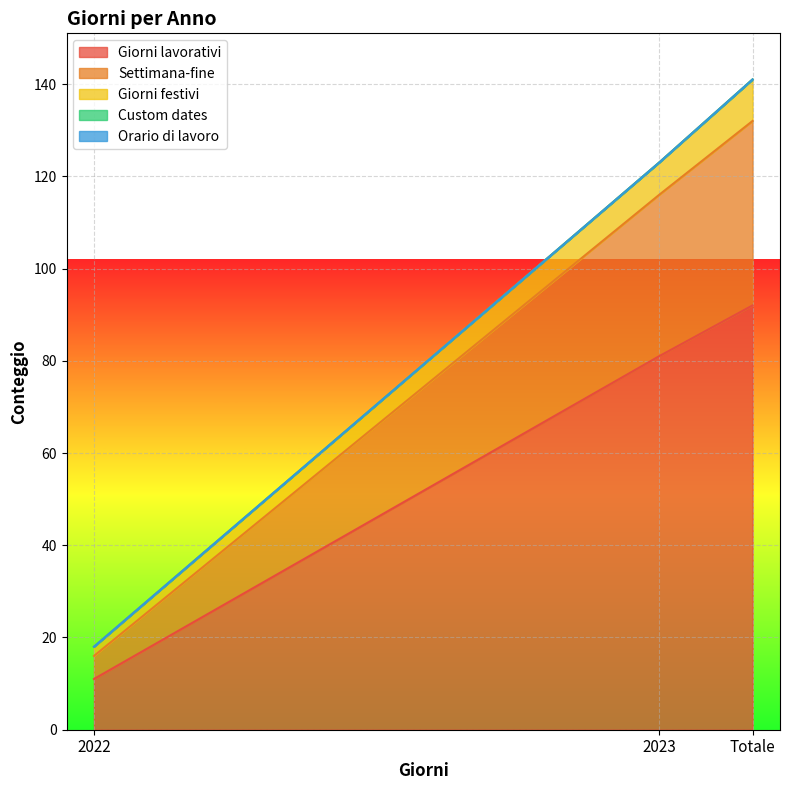

Which has a higher value, Totale or 2022?

Totale